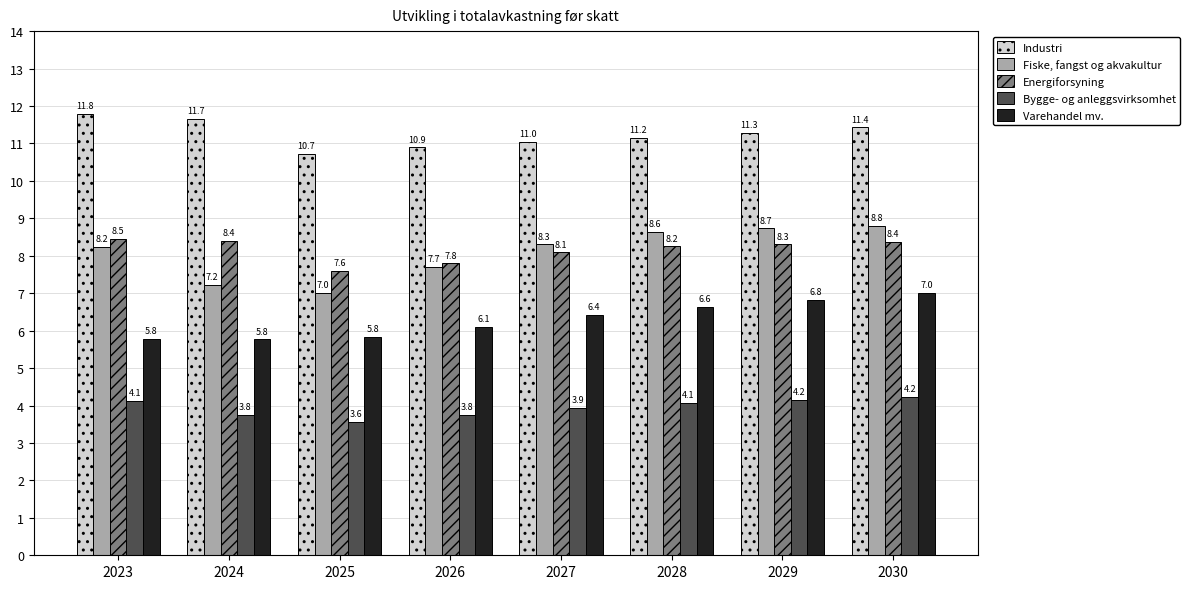

What is the lowest value of the Bygge- og anleggsvirksomhet series?

3.6